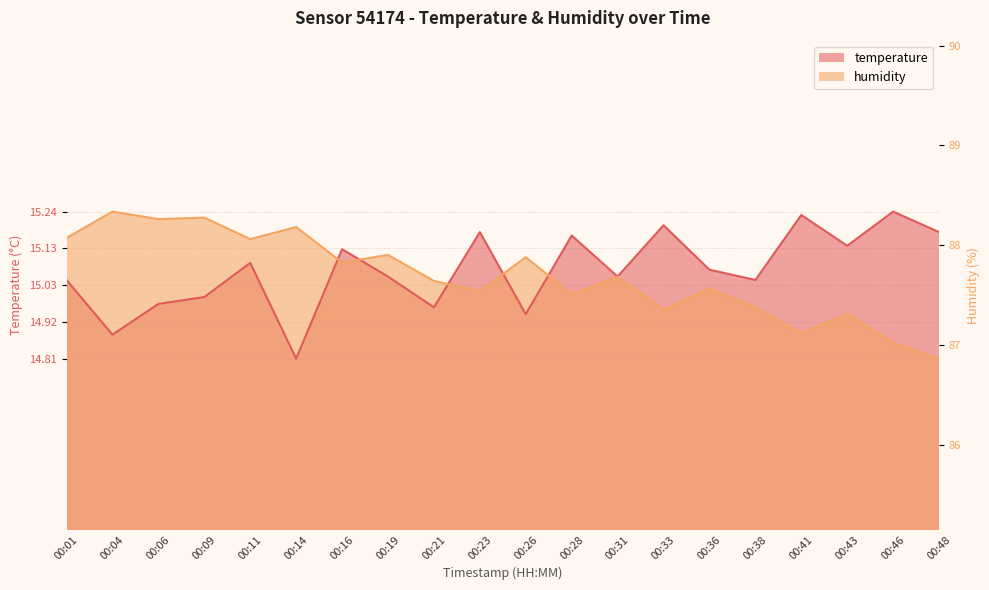

What is the value of the temperature point at the 7th from the left?

15.1